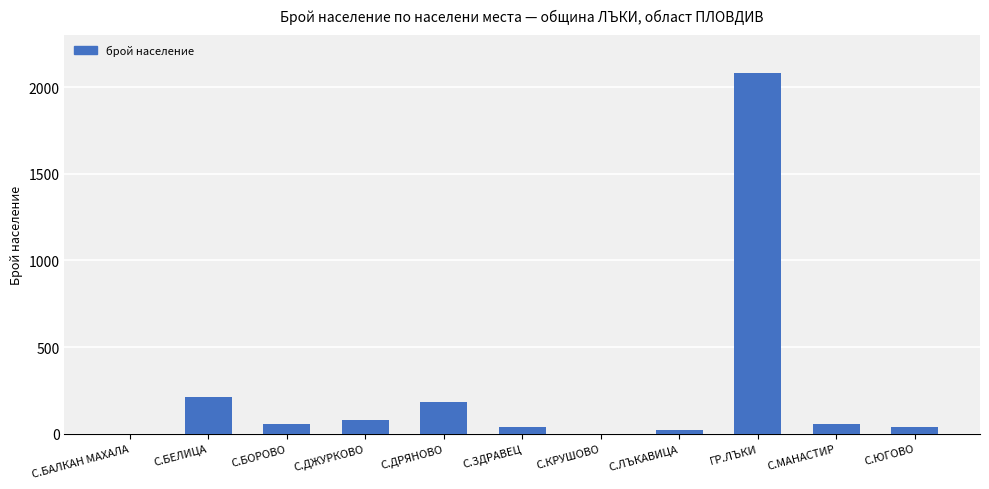

How many series are shown in this chart?

1